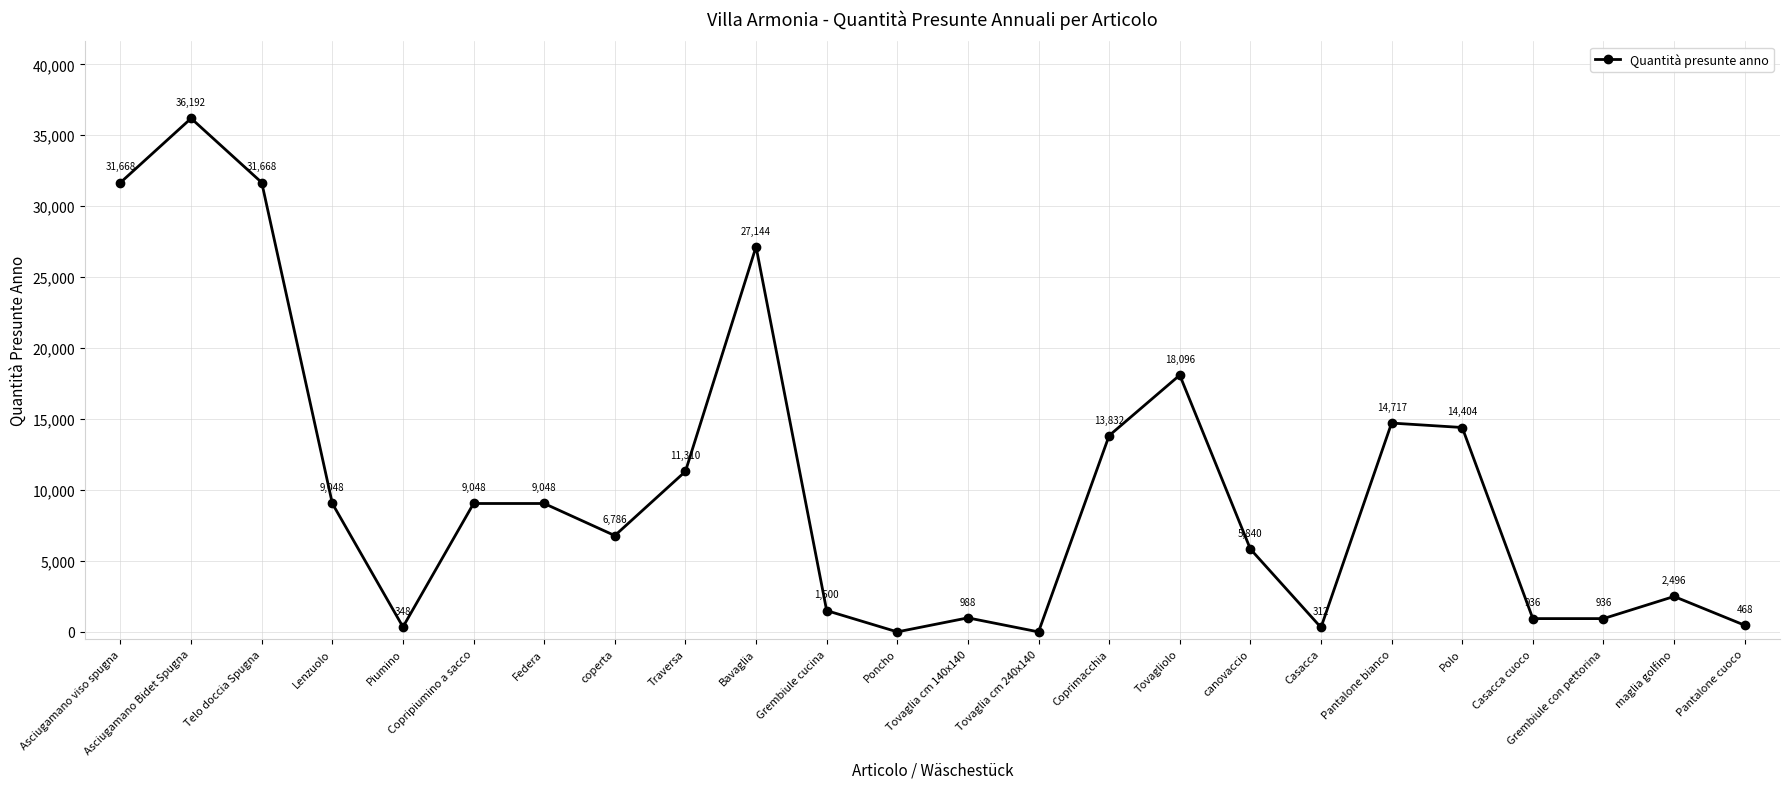

The chart shows a value of 14717 at Pantalone bianco. True or false?

True